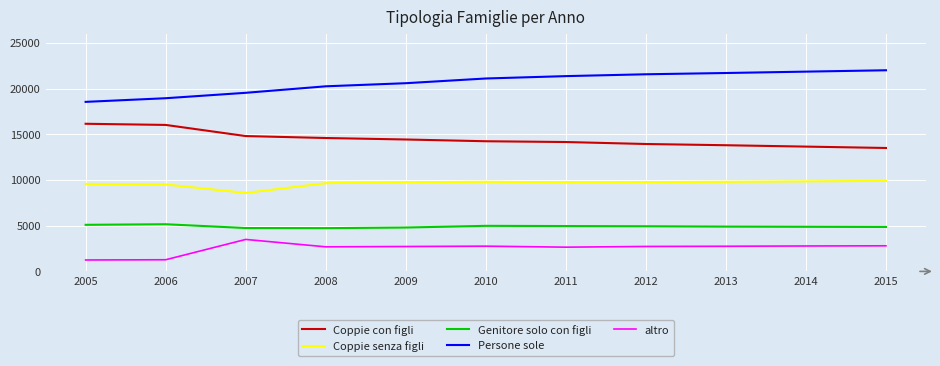

List the series in order of their peak value, highest first.

Persone sole, Coppie con figli, Coppie senza figli, Genitore solo con figli, altro